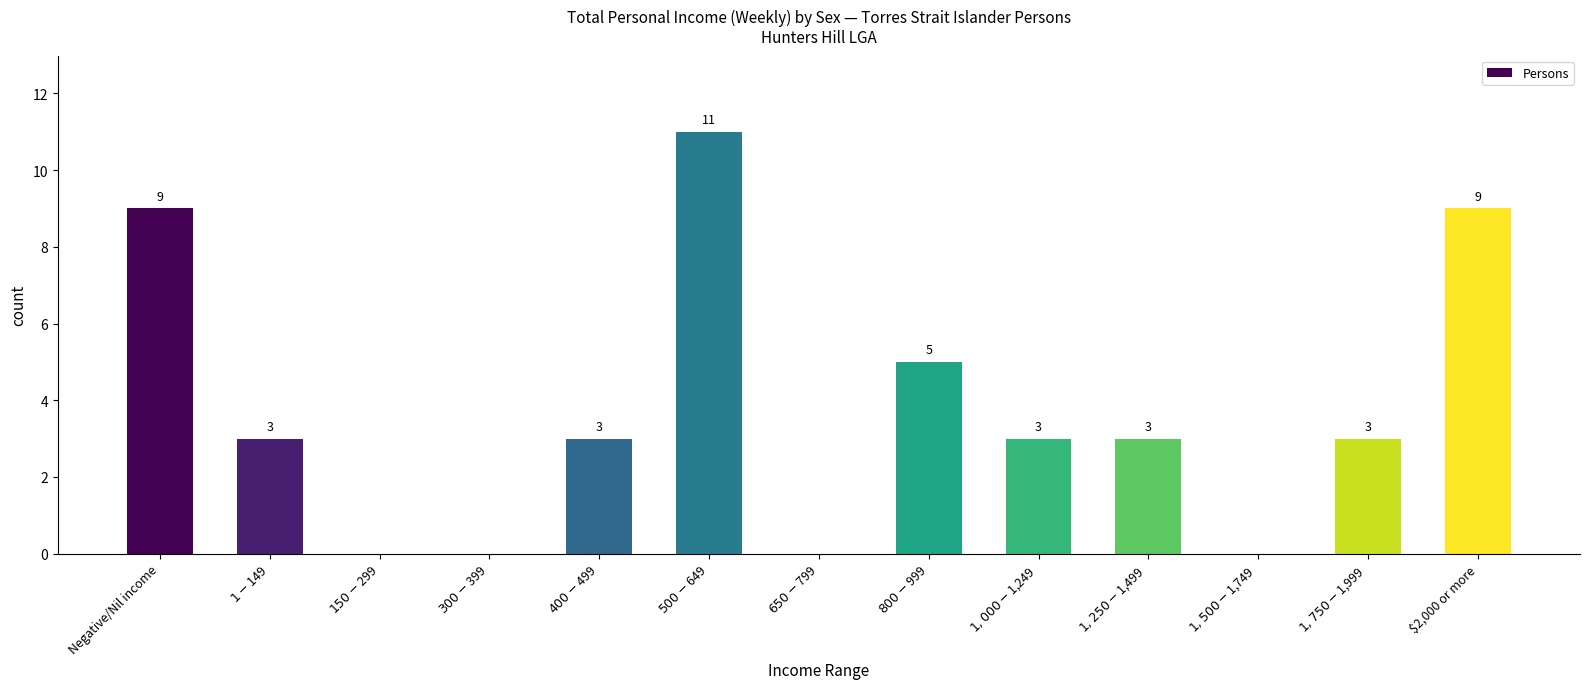

Read the value at $500-$649.

11